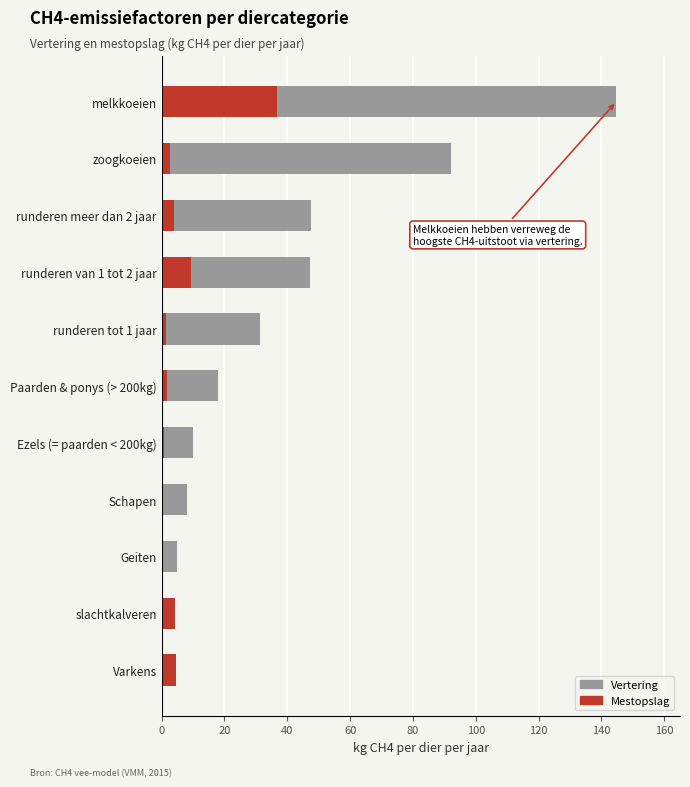

What is the difference between the highest and lowest values at Varkens?

3.0